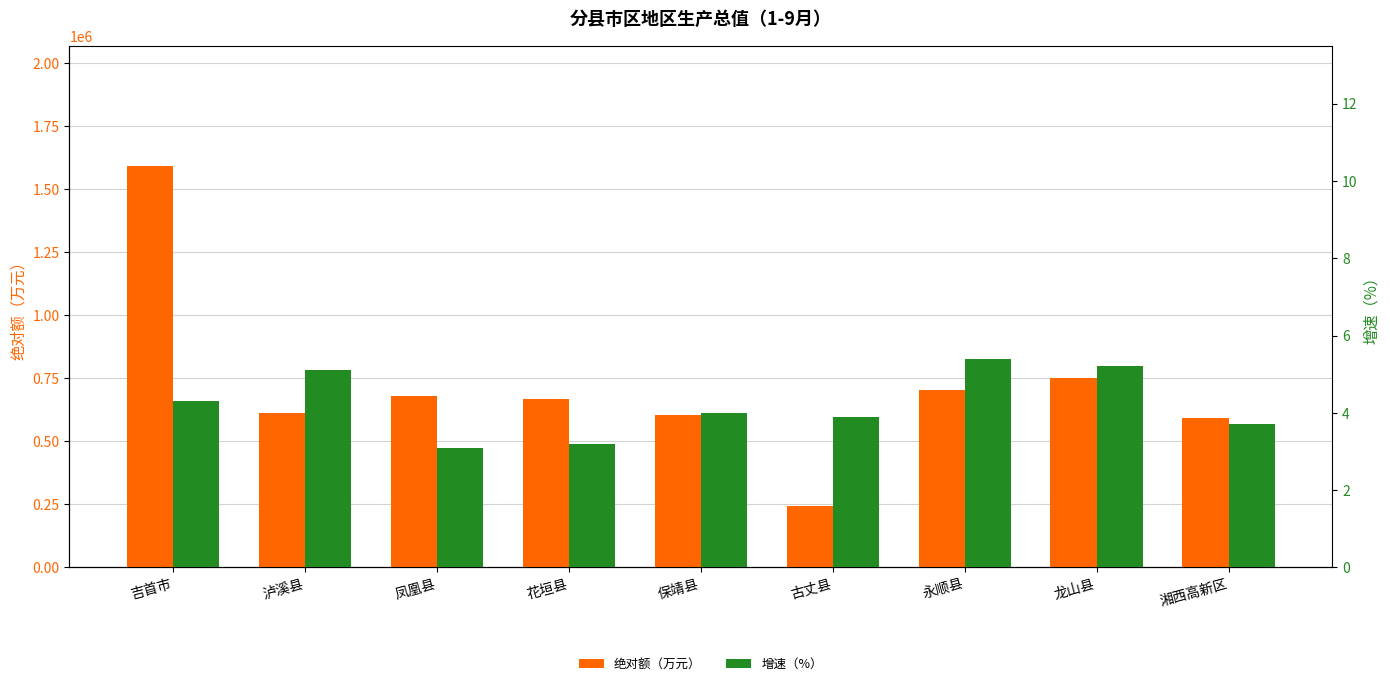

Reading right to left, list all the values displayed in this chart.

绝对额（万元）: 湘西高新区=592107.0	龙山县=751894.0	永顺县=701497.0	古丈县=244184.0	保靖县=604853.0	花垣县=668665.0	凤凰县=679826.0	泸溪县=612649.0	吉首市=1591345.0
增速（%）: 湘西高新区=3.7	龙山县=5.2	永顺县=5.4	古丈县=3.9	保靖县=4.0	花垣县=3.2	凤凰县=3.1	泸溪县=5.1	吉首市=4.3